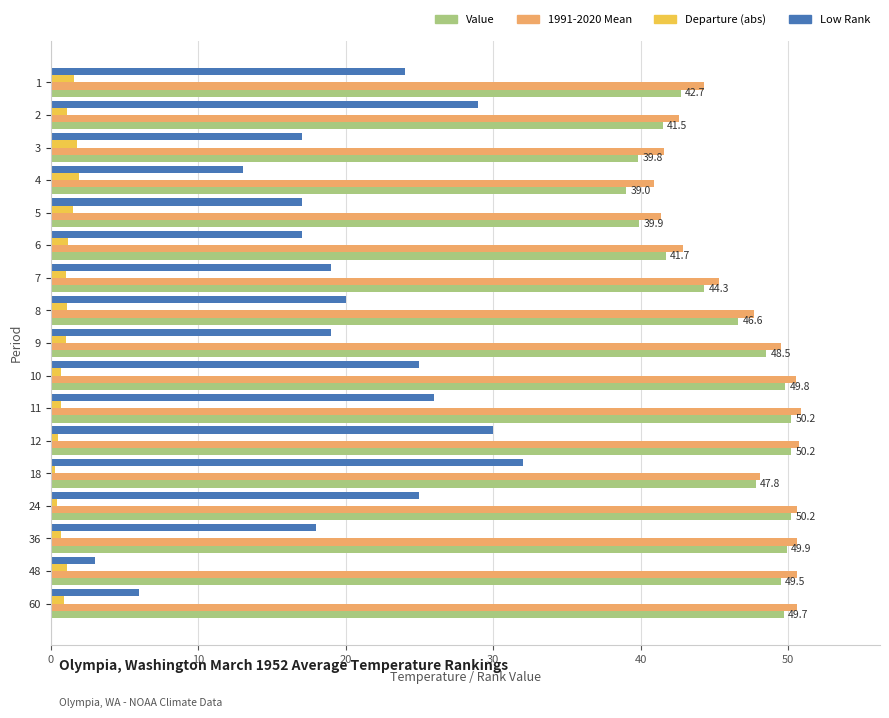

The 1991-2020 Mean series shows 50.5 at 10. True or false?

True